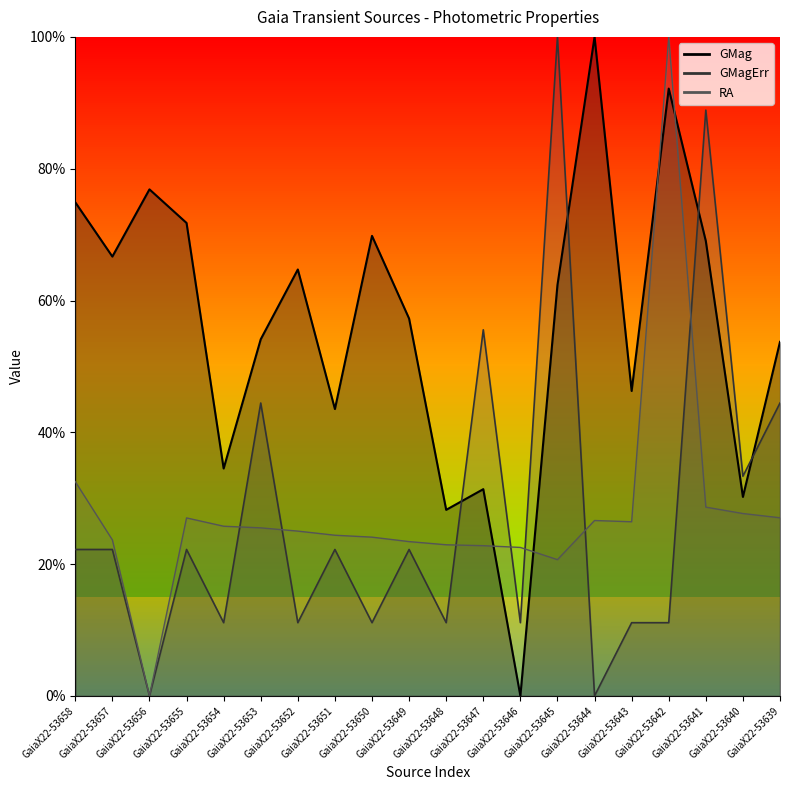

What is the value of the RA point at the 7th from the left?

25.0